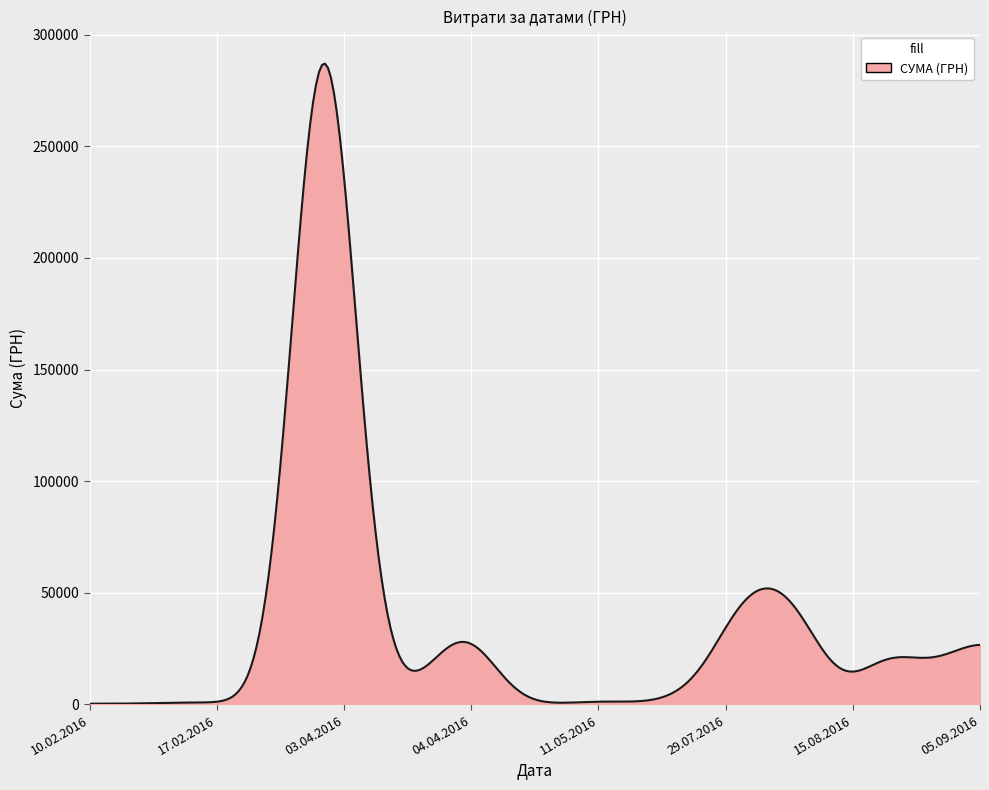

What is the difference between the maximum and minimum values?

286763.1